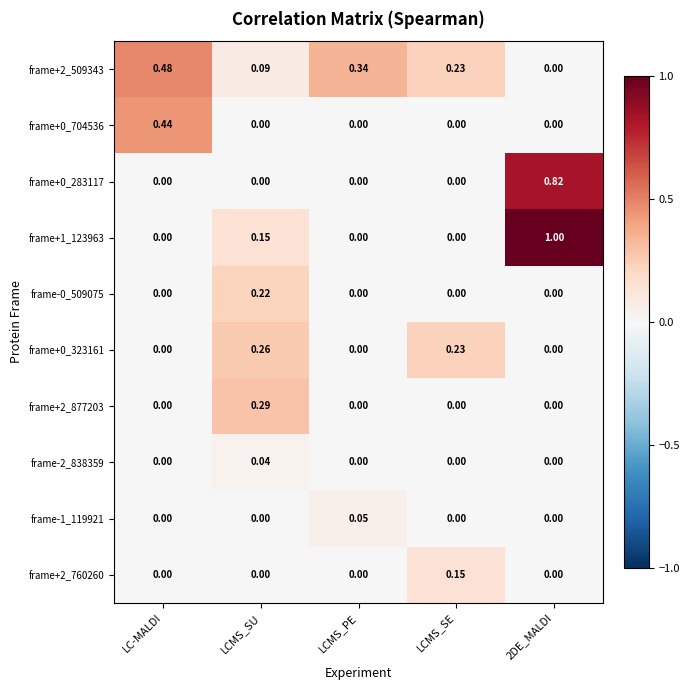

What is the total value across all series at LCMS_SE?

0.6